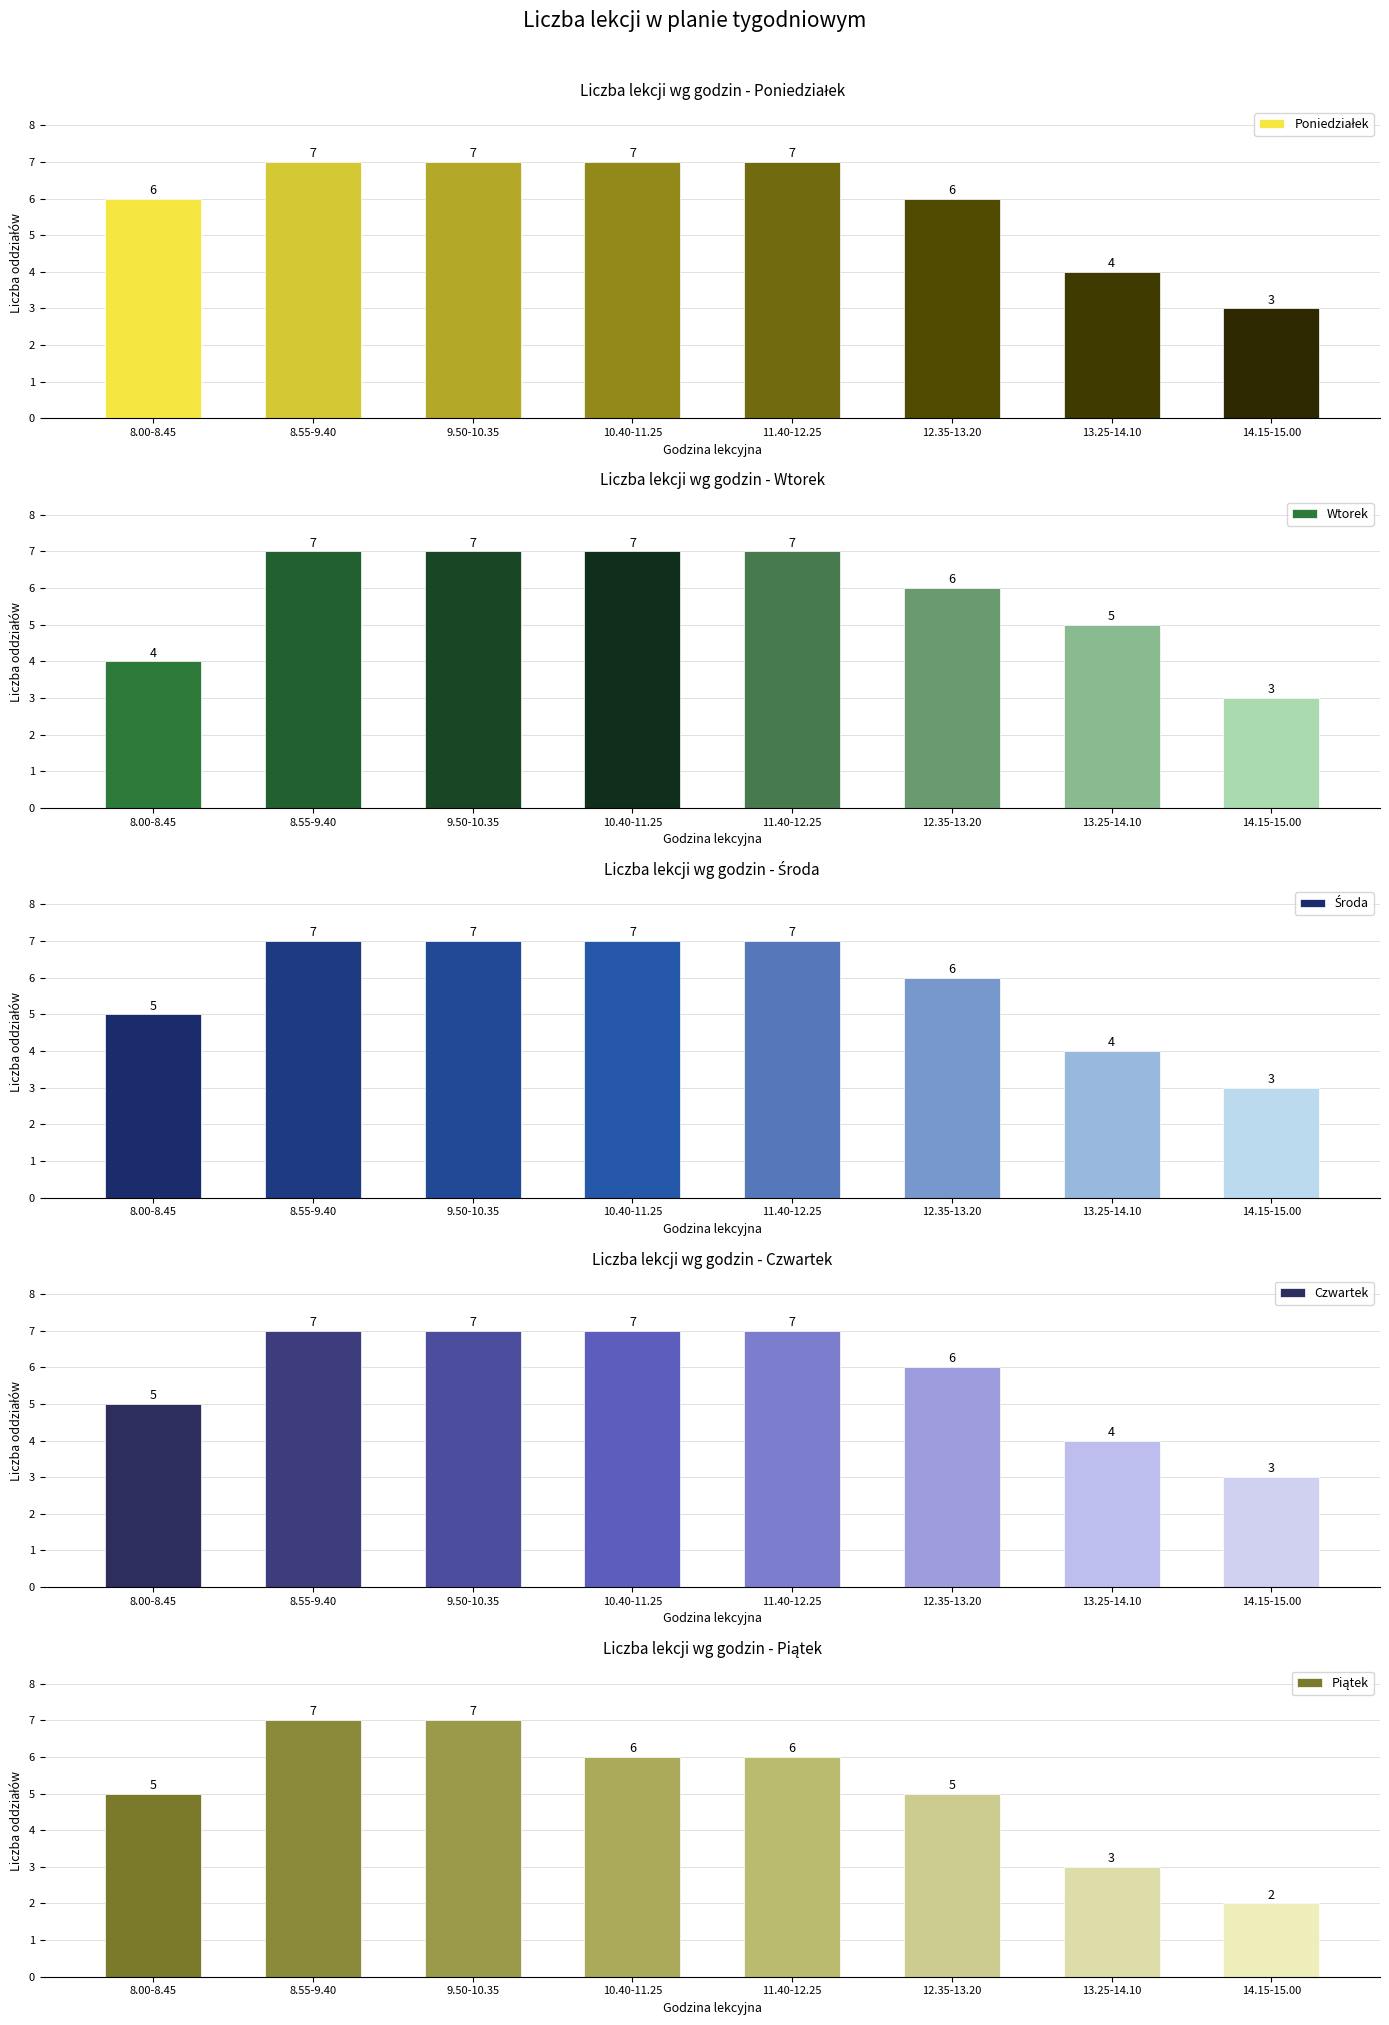

Count the number of categories in the chart.

8